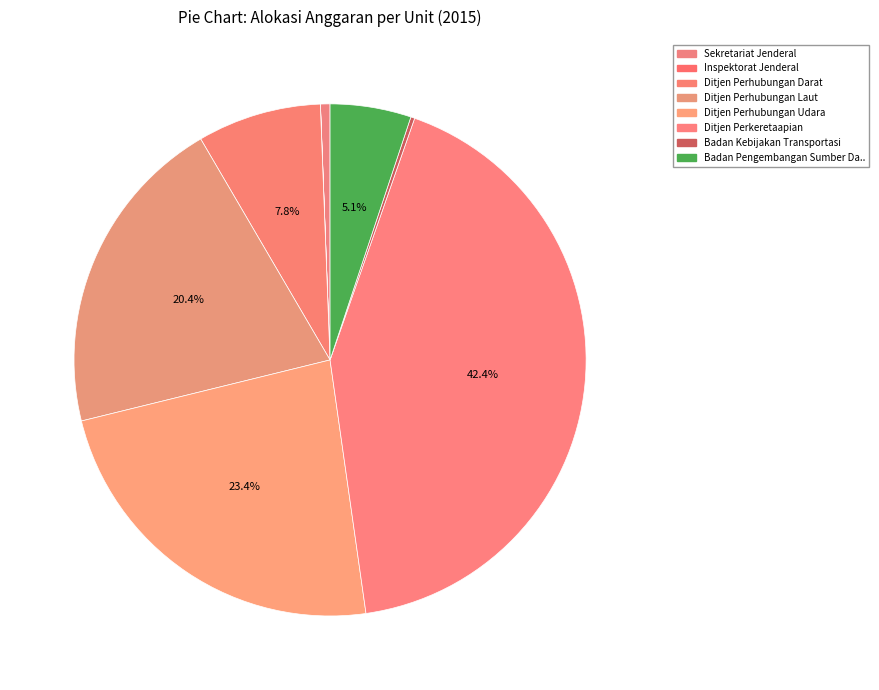

What is the largest slice in the pie chart?

Ditjen Perkeretaapian